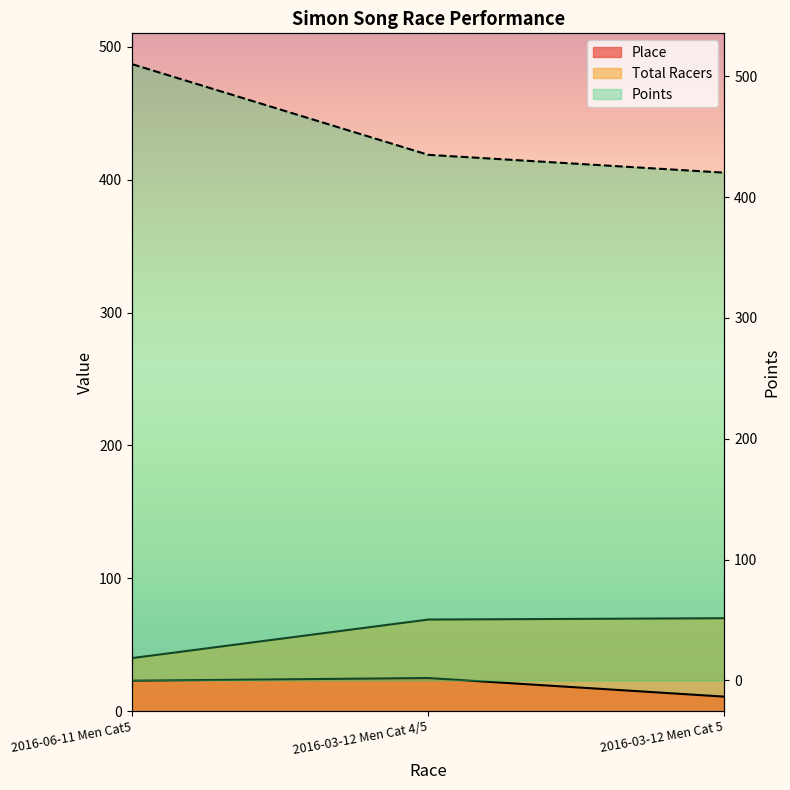

What is the smallest value displayed?

11.0